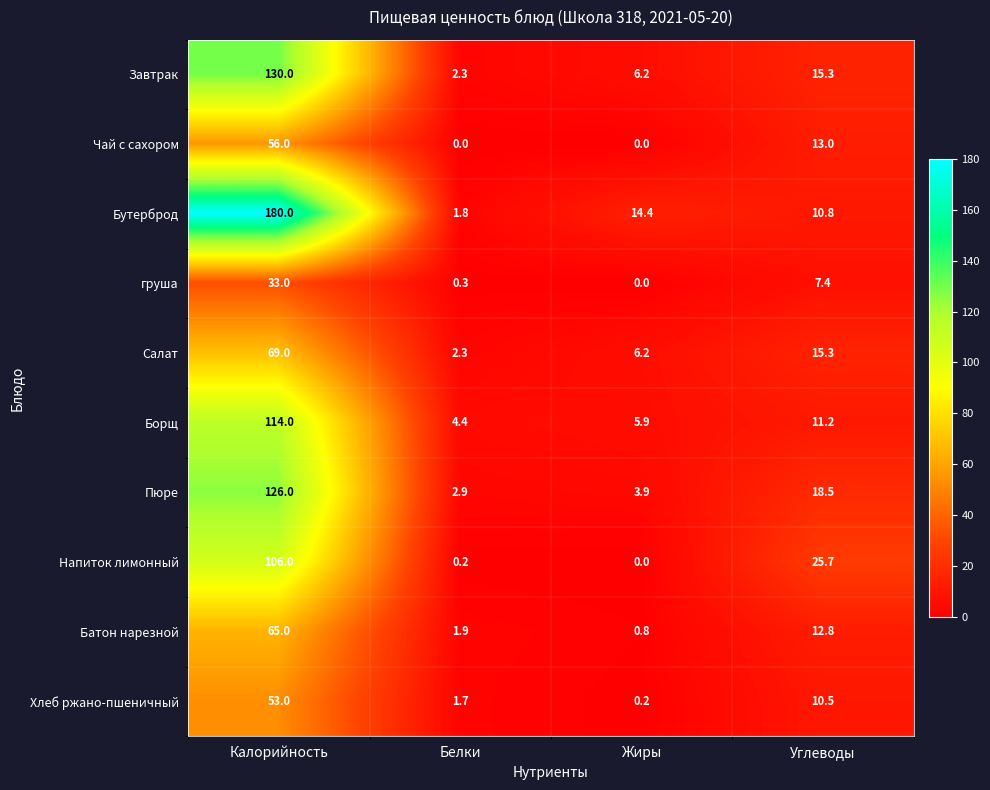

Which series changed the most between Калорийность and Углеводы?

Бутерброд